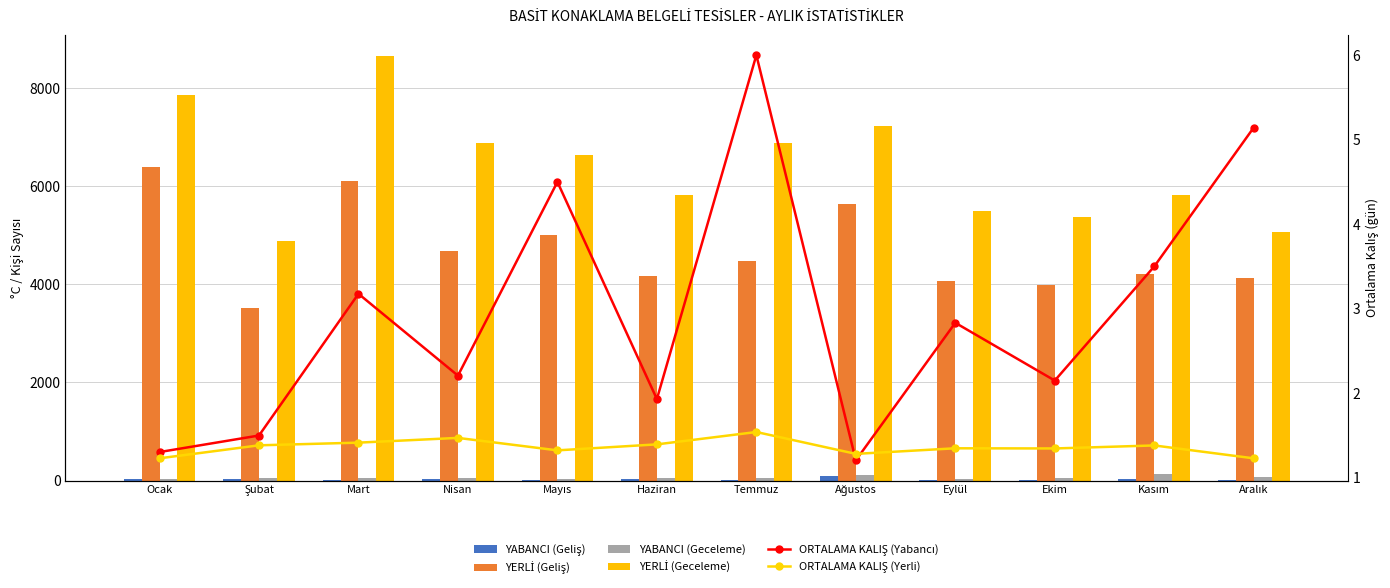

What is the difference between the YABANCI (Geliş) values at Ağustos and Mart?

70.0